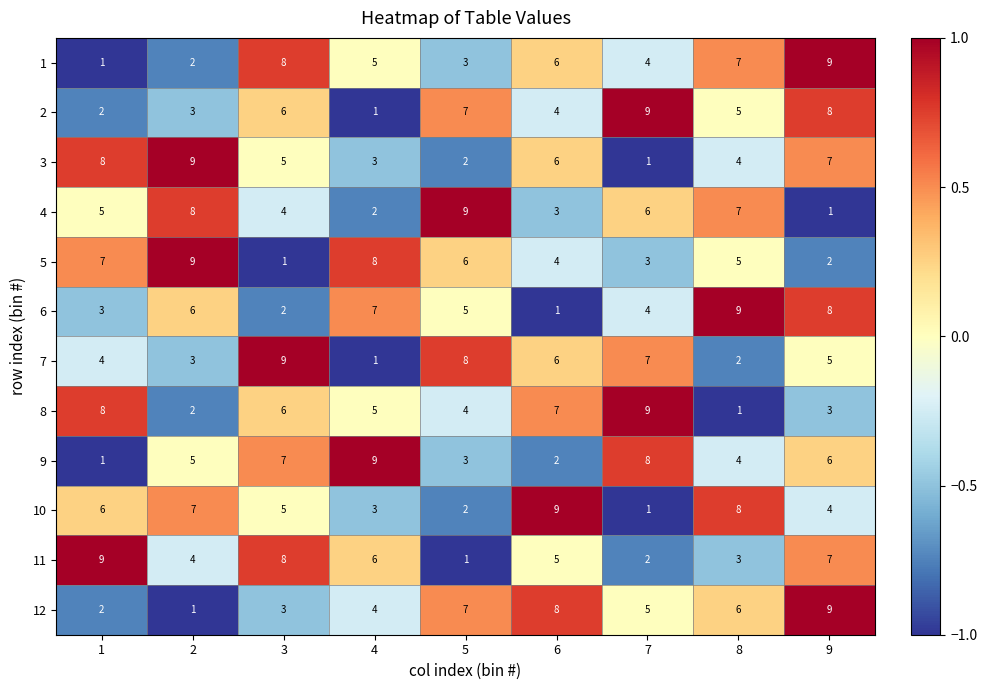

Which category has the lowest value in the 2 series?

4